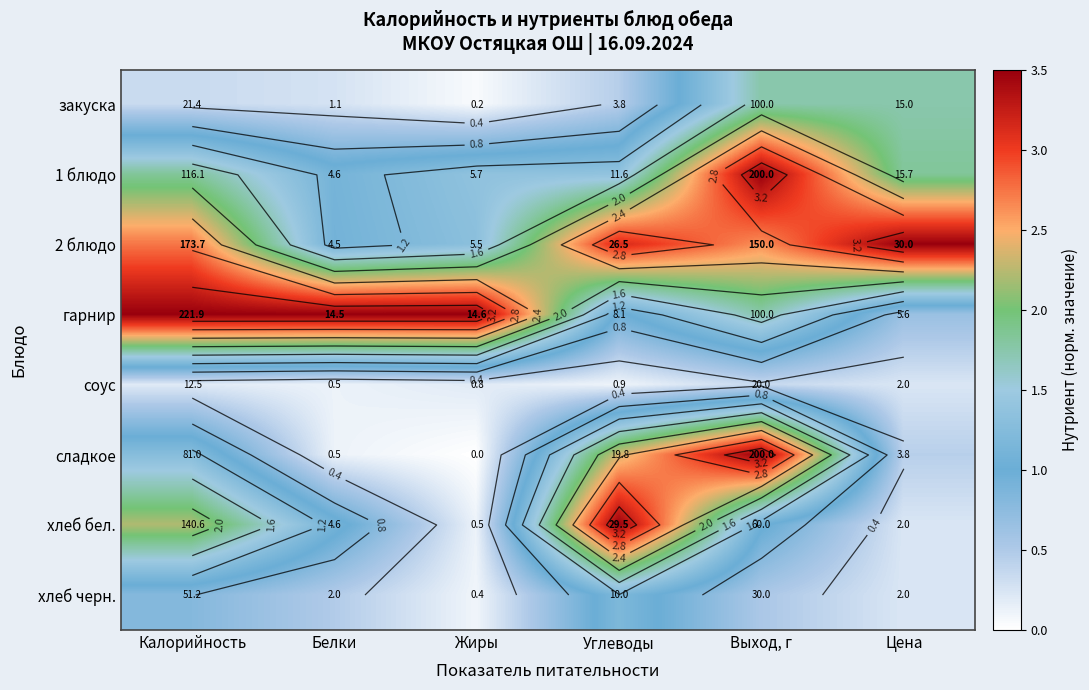

What is the spread (max minus min) of values at Белки?

3.4